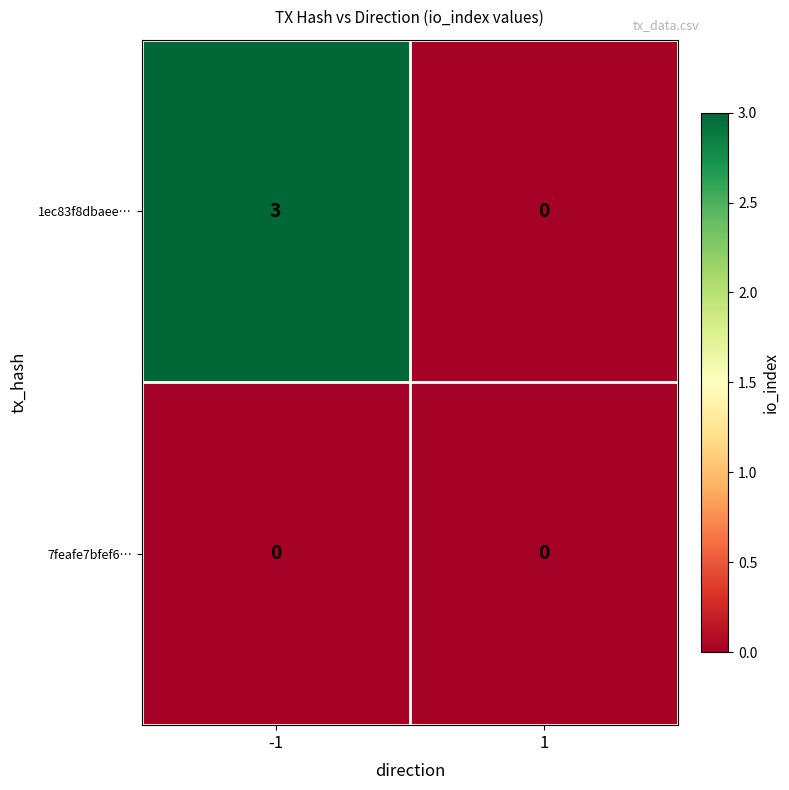

Reading left to right, extract all data points from this chart.

1ec83f8dbaee…: 3	0
7feafe7bfef6…: 0	0